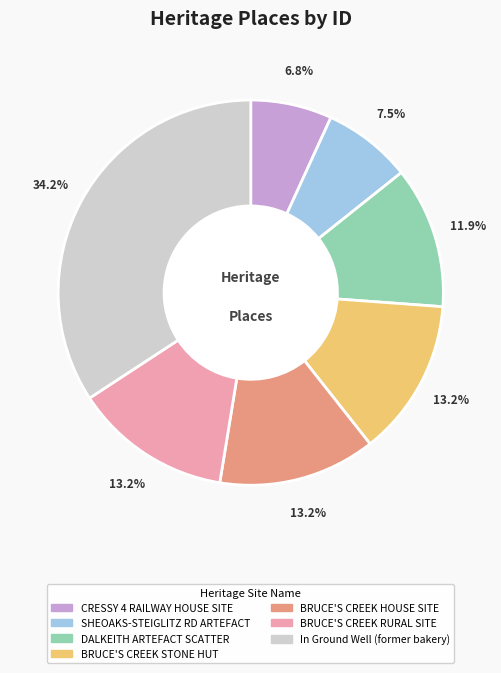

Does any single category account for the majority?

No